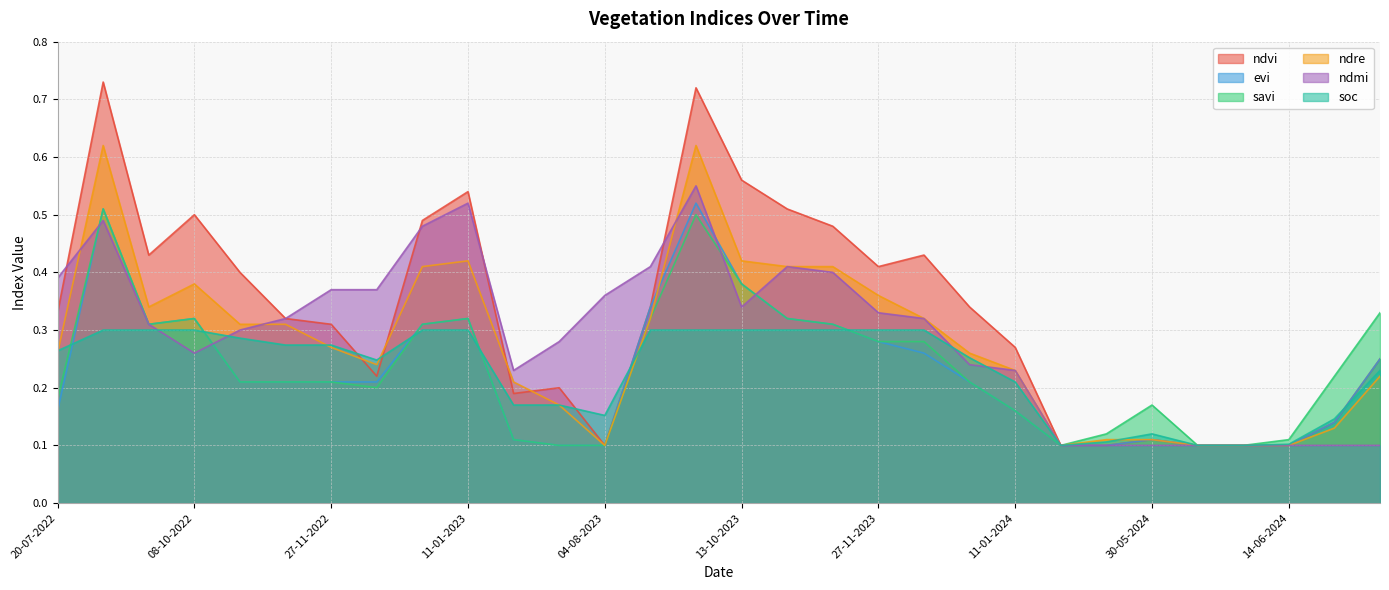

What is the label of the 17th point from the left?

28-10-2023